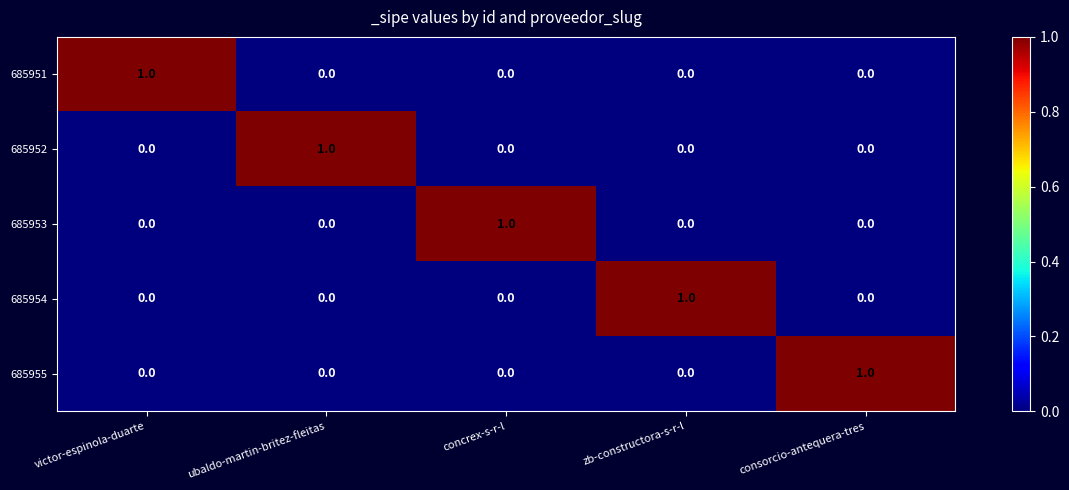

What is the total value across all series at zb-constructora-s-r-l?

1